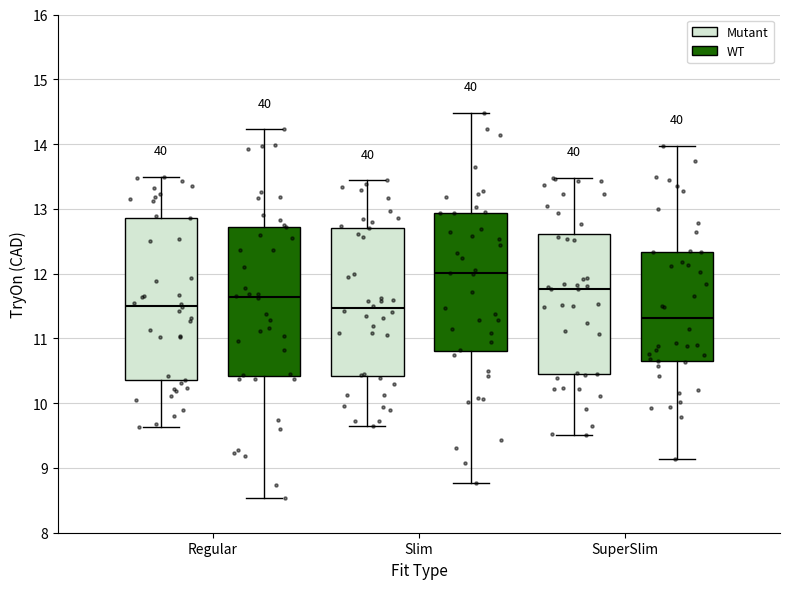

Where does the upper whisker of the box for SuperSlim (WT) end on the y-axis? The values are not printed on the chart, so give them approximately, as read against the axis.

14.0